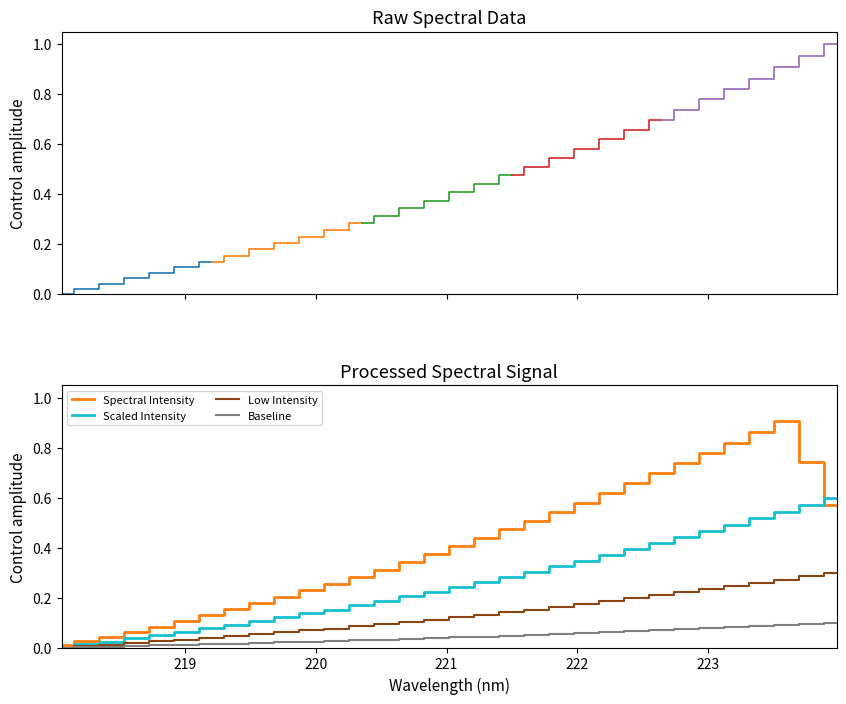

The value at 218.8244 is 0.0. True or false?

True